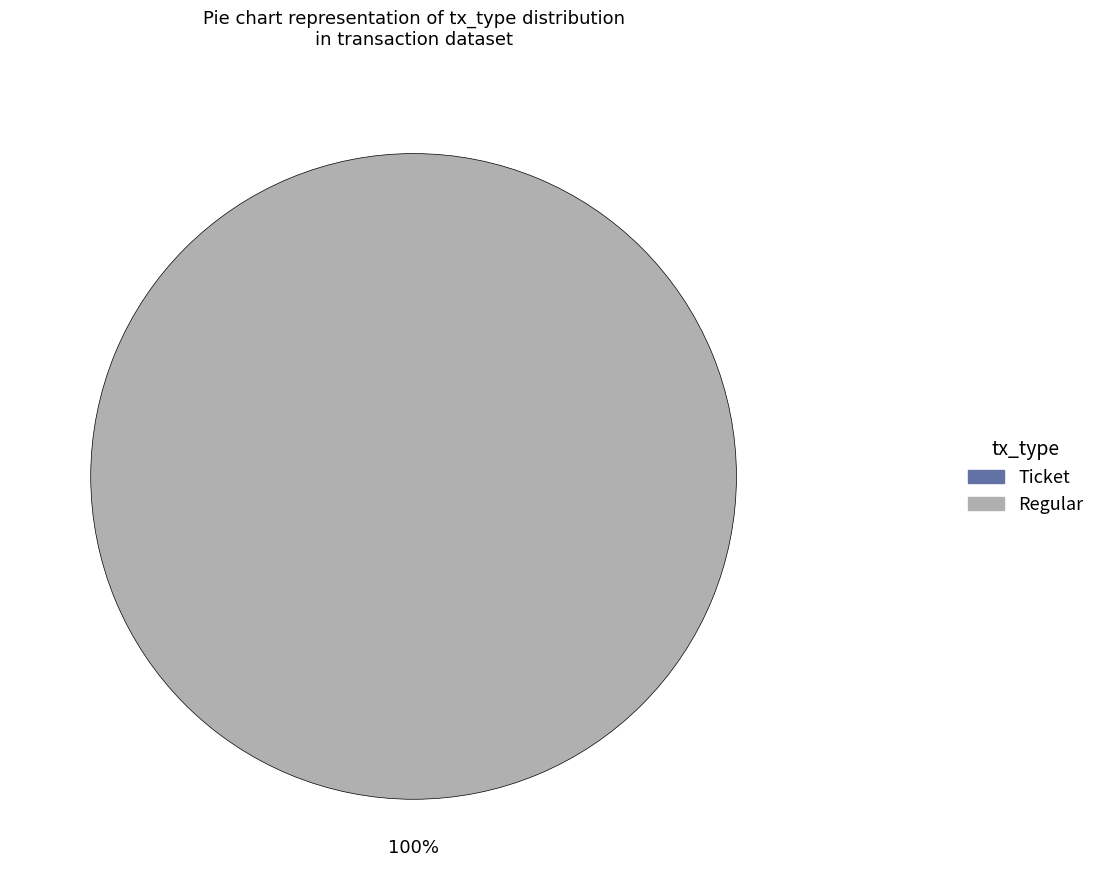

Is there a majority slice in this chart?

Yes